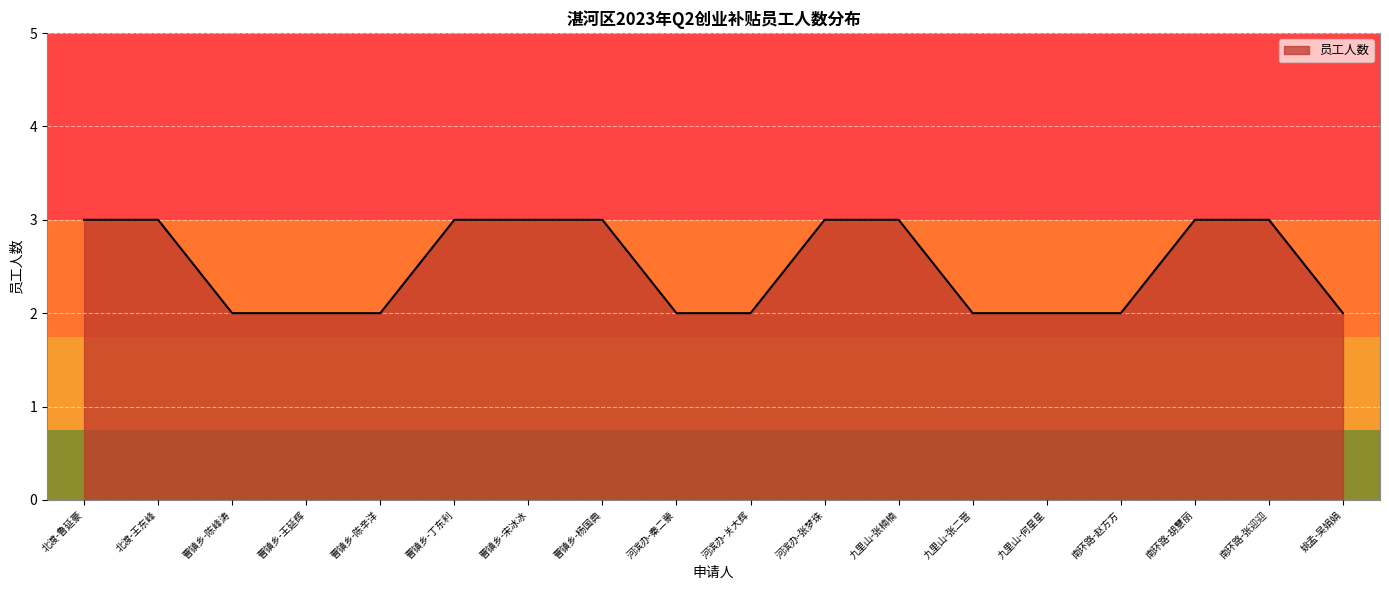

What is the ratio of the value at 曹镇乡-王延辉 to the value at 南环路-张迎迎?

0.7